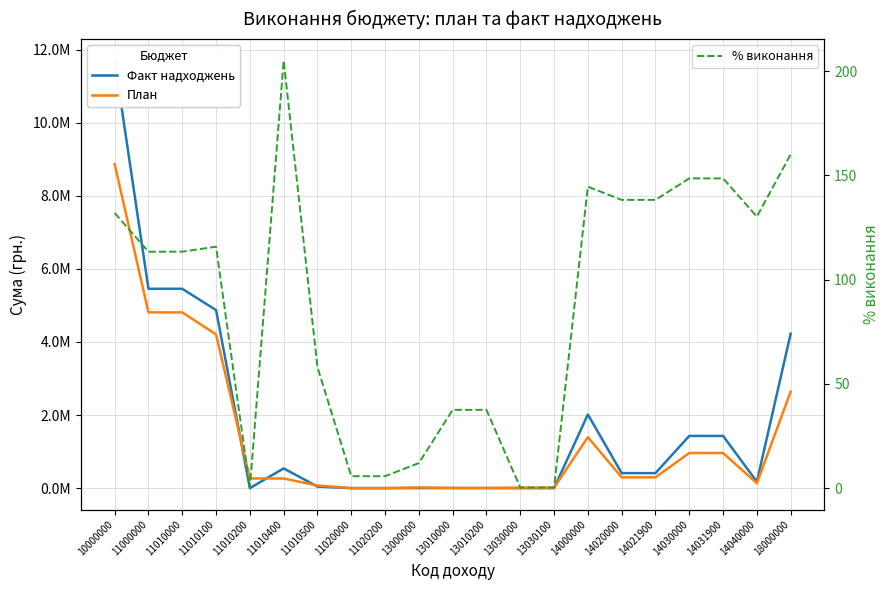

What is the difference between the highest and lowest values at 13000000?

19258.0